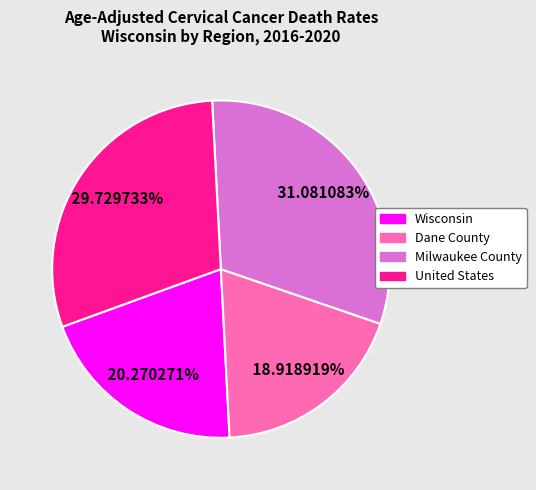

Which slice is the smallest?

Dane County